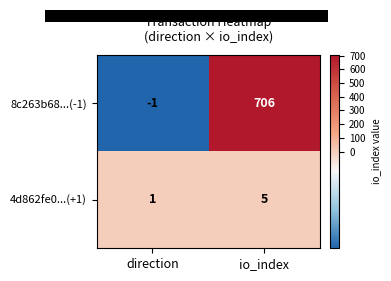

Is it true that 4d862fe0...(+1) equals 5 at io_index?

True